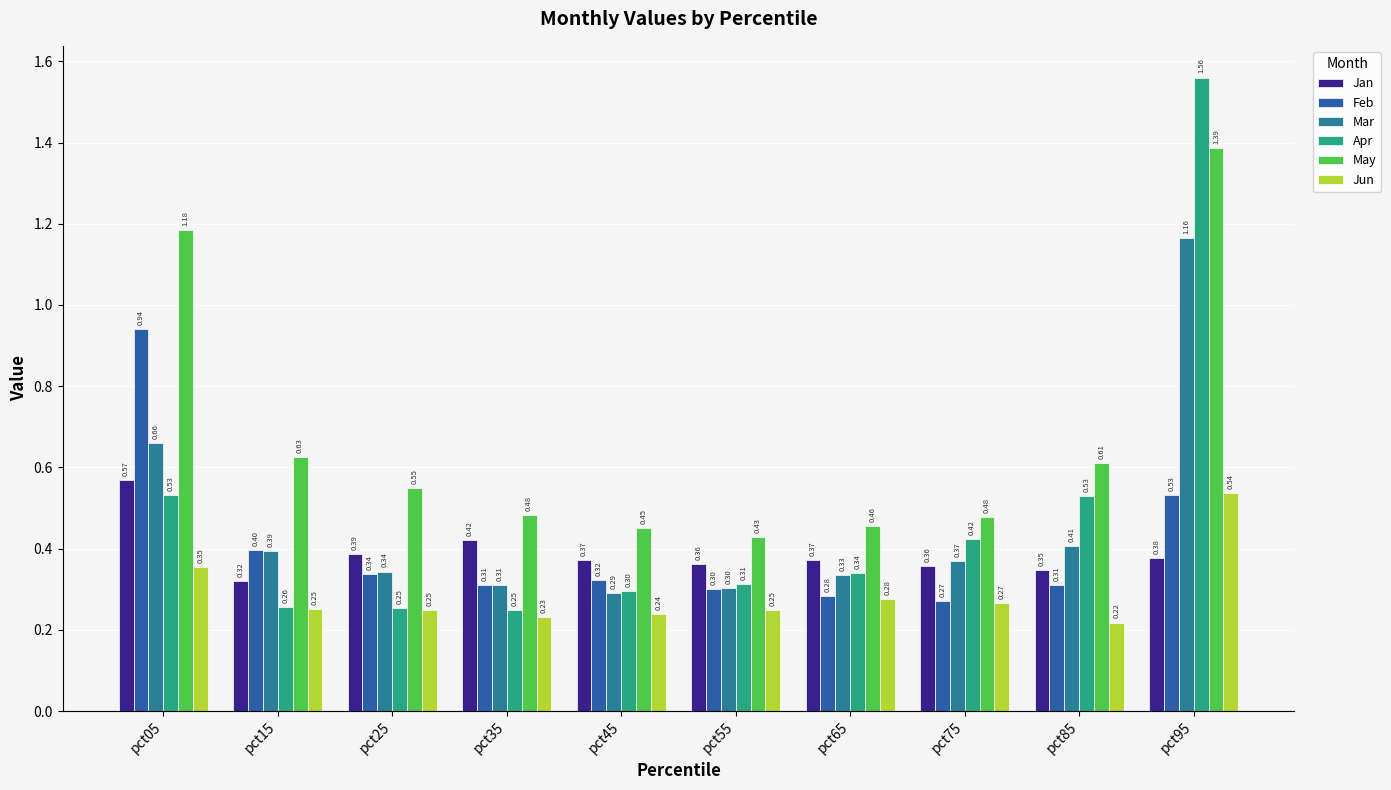

Which series has the widest spread of values?

Apr